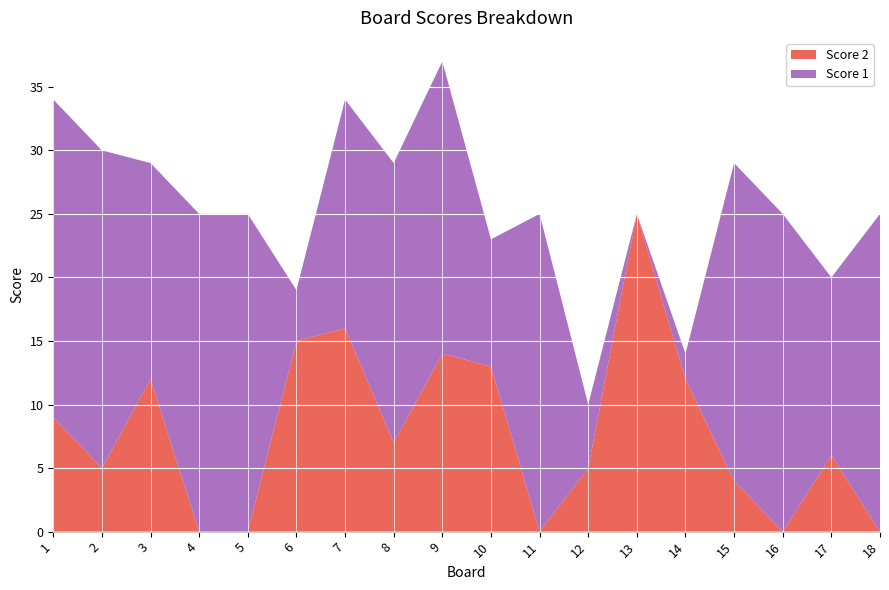

Reading left to right, what are all the values shown in this chart?

Score 1: 1=25	2=25	3=17	4=25	5=25	6=4	7=18	8=22	9=23	10=10	11=25	12=5	13=0	14=2	15=25	16=25	17=14	18=25
Score 2: 1=9	2=5	3=12	4=0	5=0	6=15	7=16	8=7	9=14	10=13	11=0	12=5	13=25	14=12	15=4	16=0	17=6	18=0